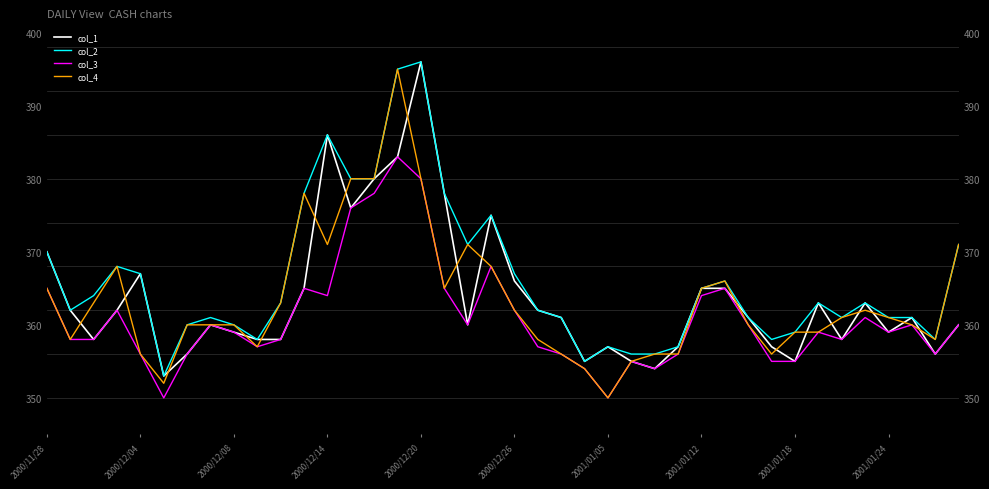

At which label does col_4 reach its peak?

15